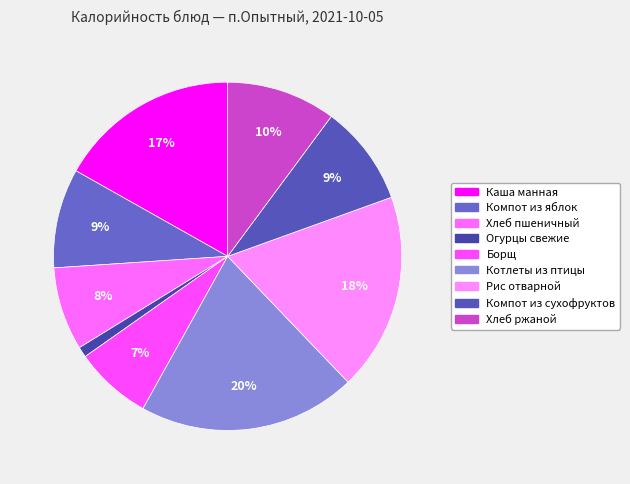

How many segments does this pie chart have?

9